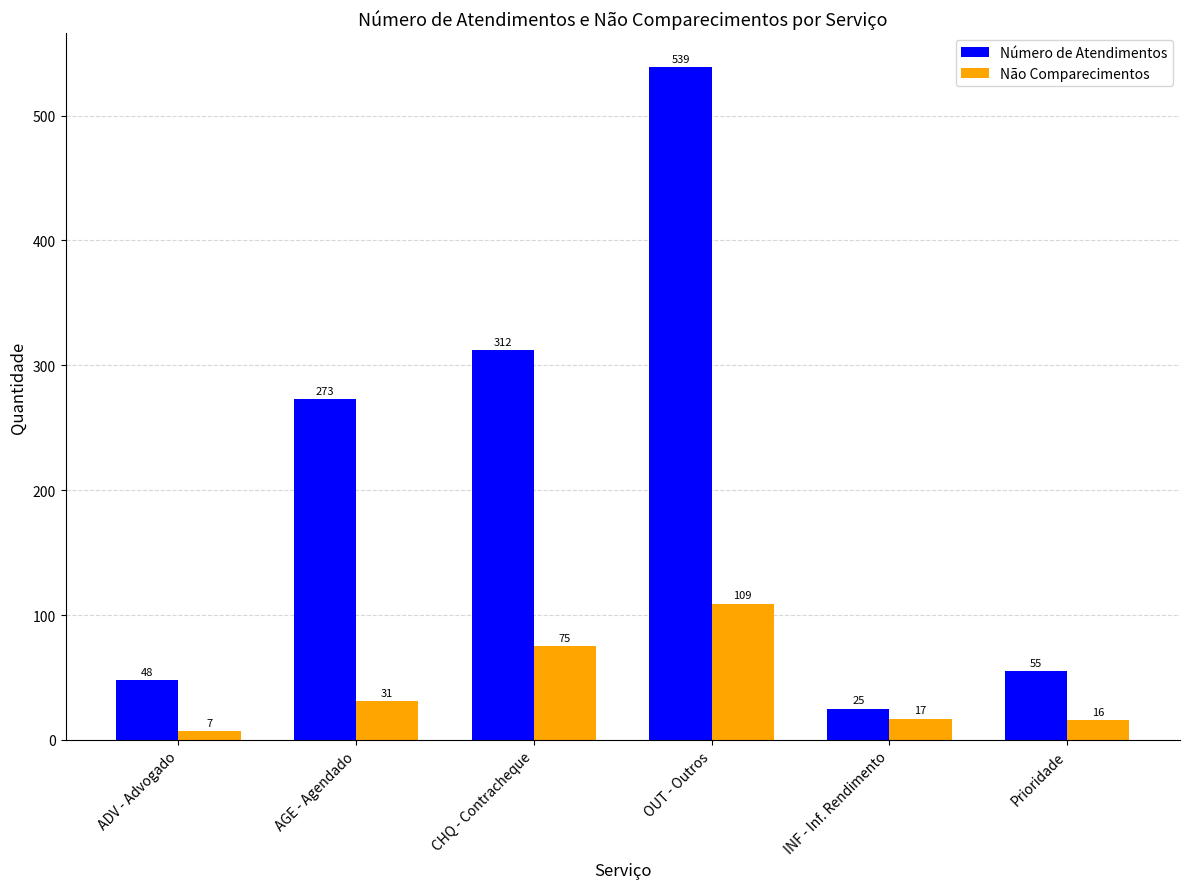

What are all the series names shown in the legend?

Número de Atendimentos, Não Comparecimentos